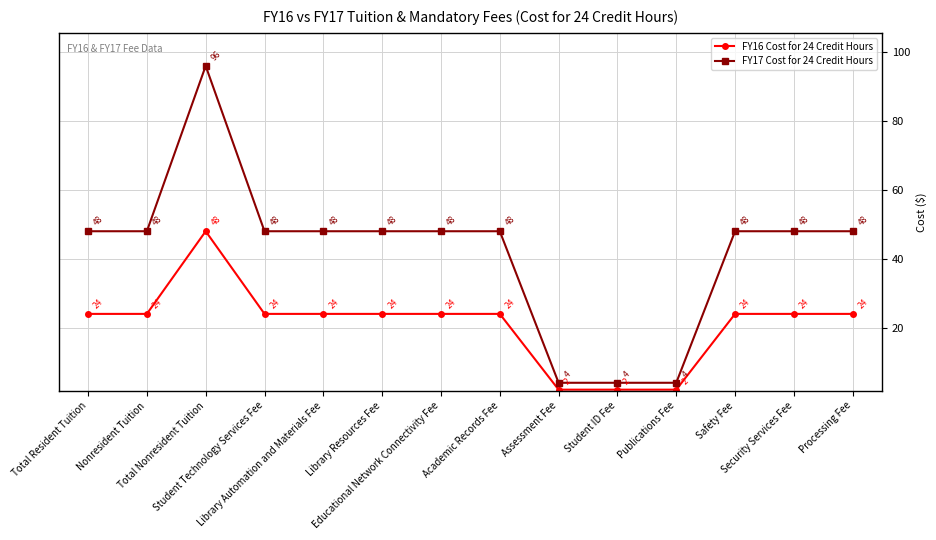

Is the value of FY16 Cost for 24 Credit Hours at Processing Fee greater than the value of FY17 Cost for 24 Credit Hours at Total Resident Tuition?

No